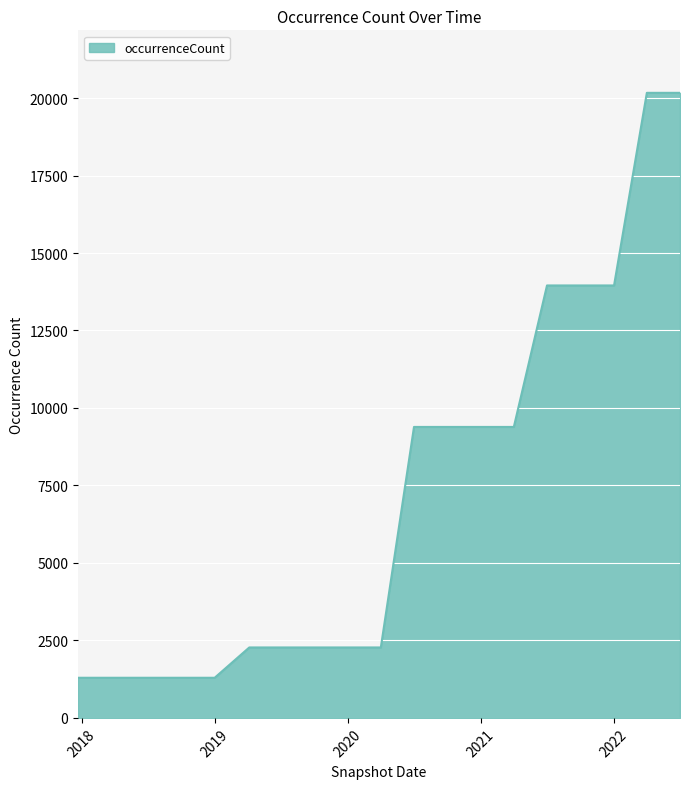

What is the difference between the maximum and minimum values?

18873